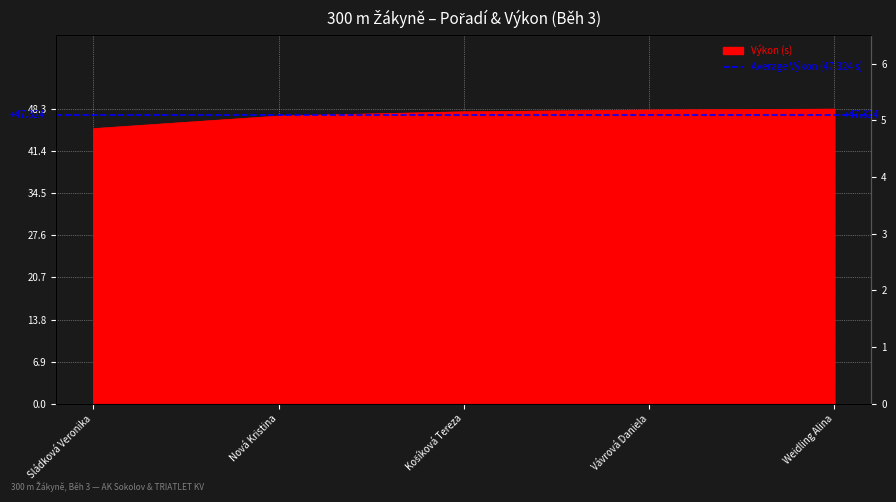

What is the change in value from Vávrová Daniela to Weidling Alina?

+0.2